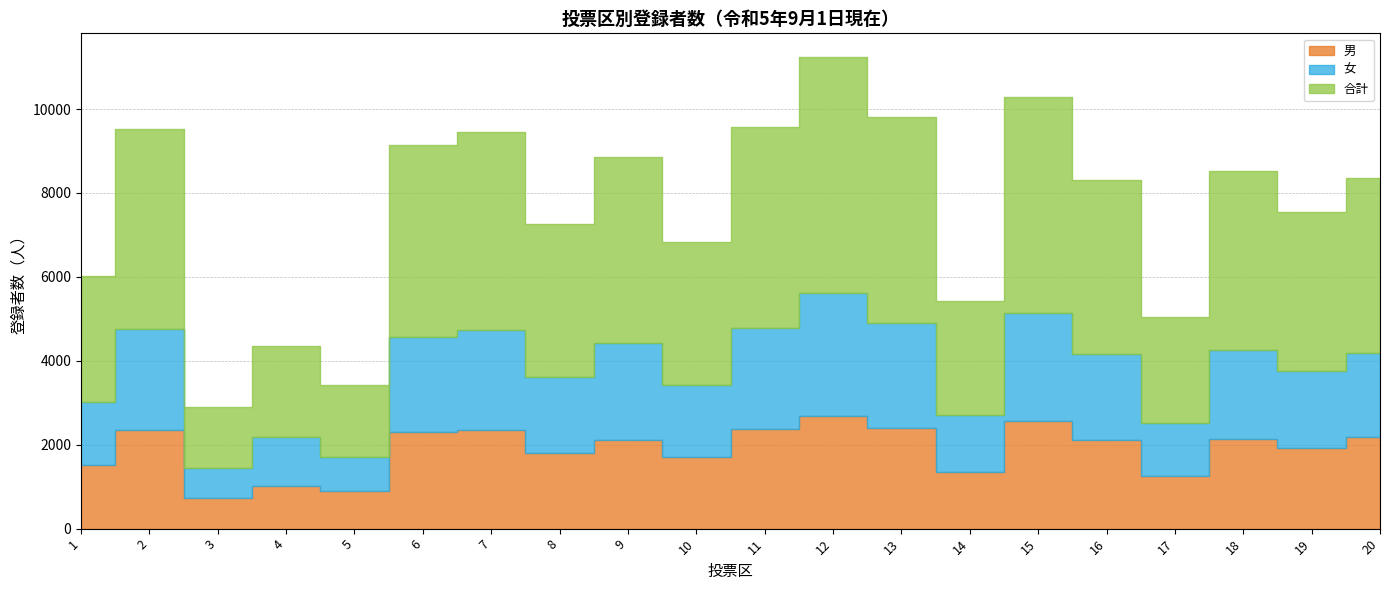

At which label is 男 closest to 1707?

10